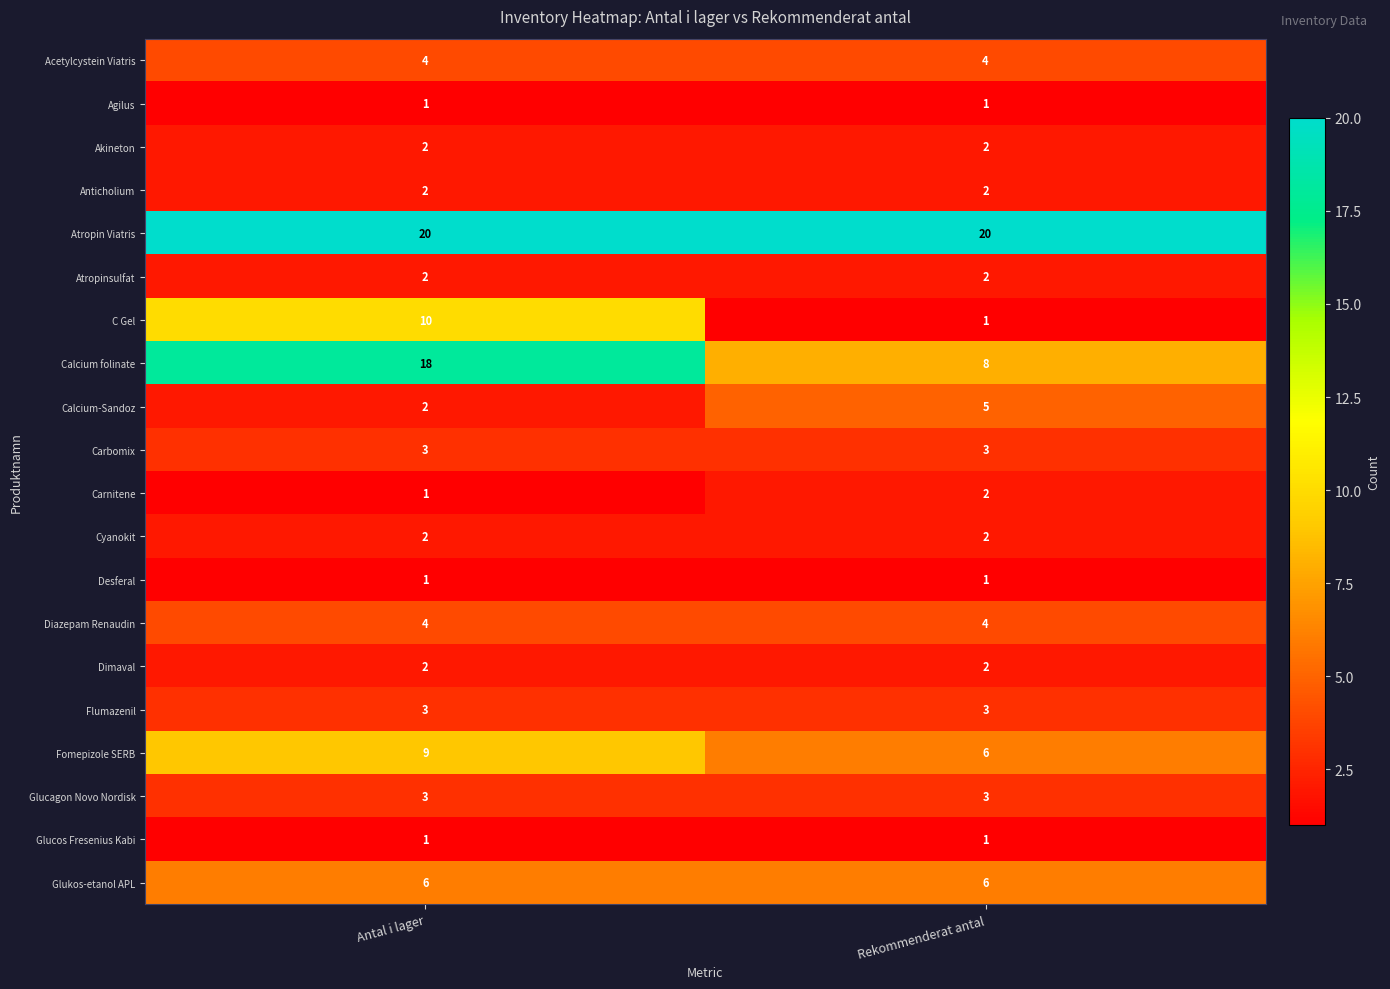

The Agilus series shows 2 at Rekommenderat antal. True or false?

False